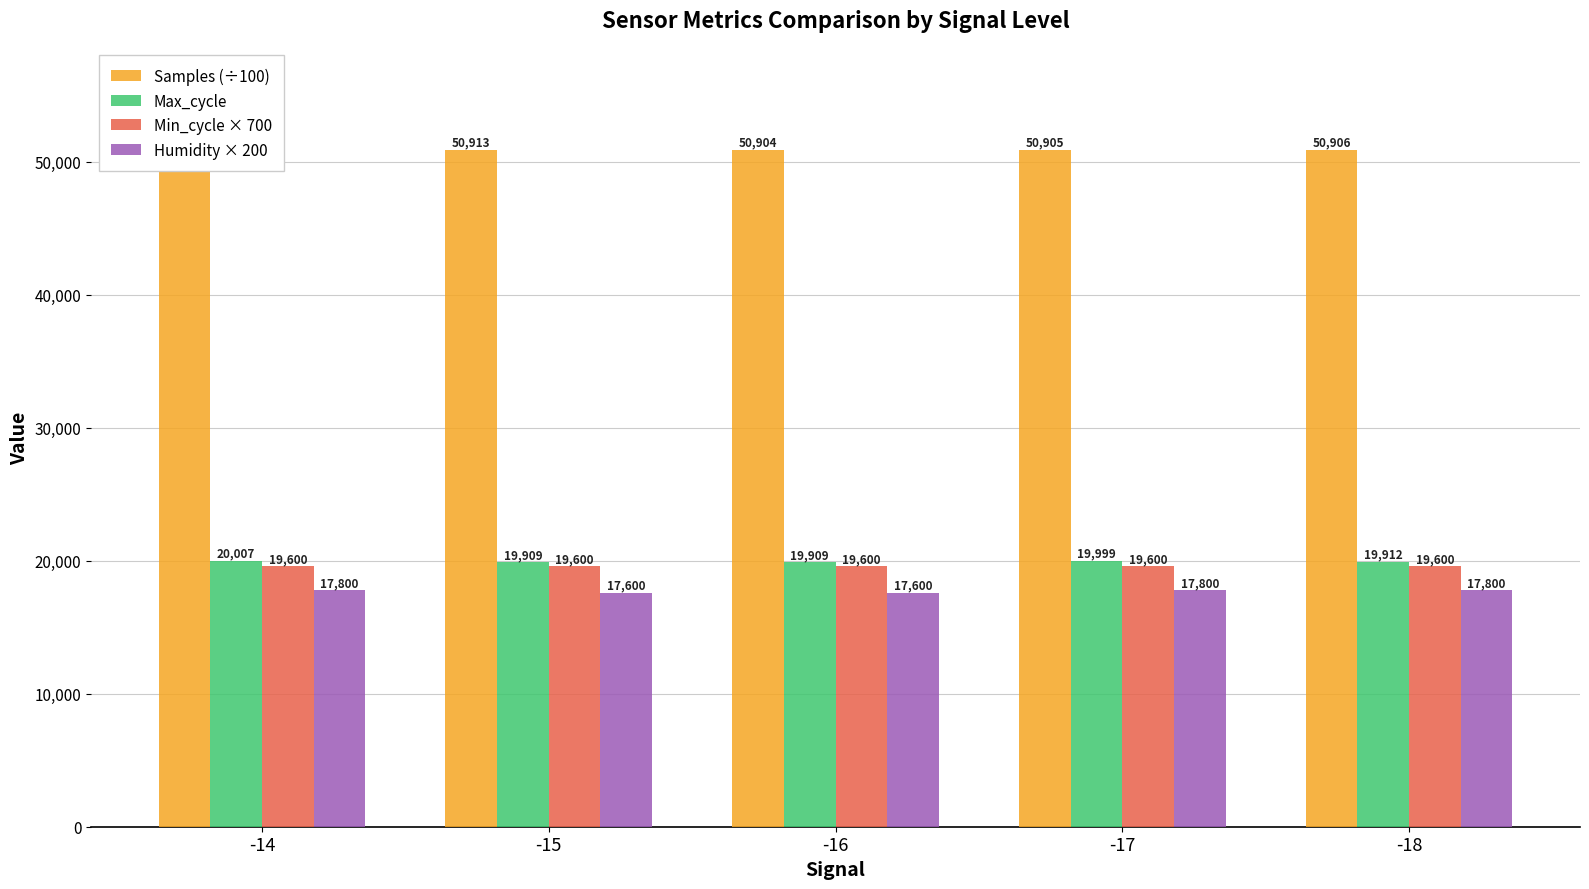

What is the value of the Min_cycle × 700 bar at the 1st from the left?

19600